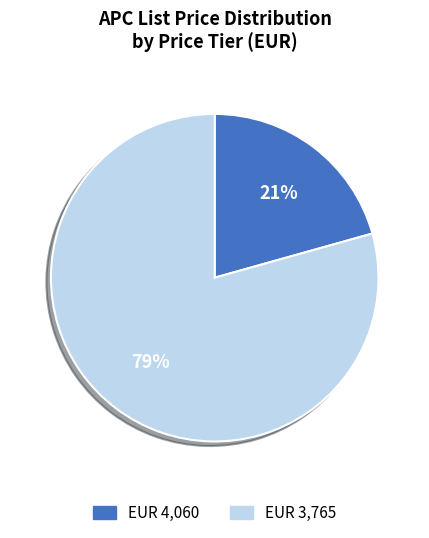

Do EUR 3,765 and EUR 4,060 together represent more than half of the pie?

Yes